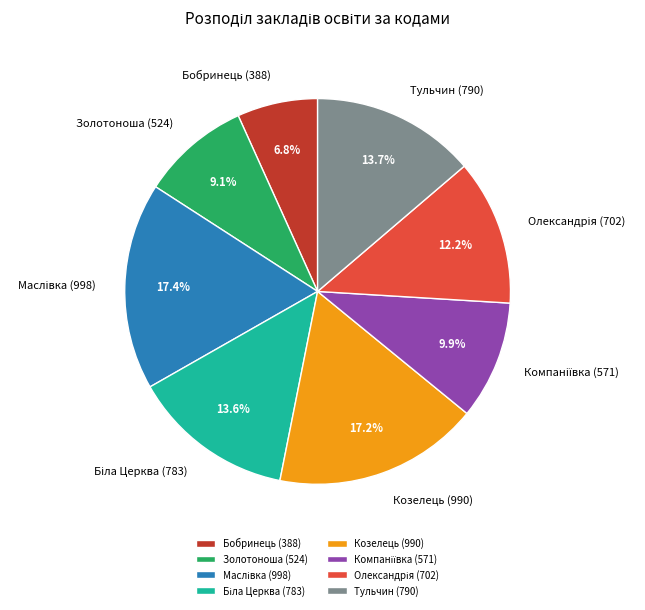

How many slices are in this pie chart?

8